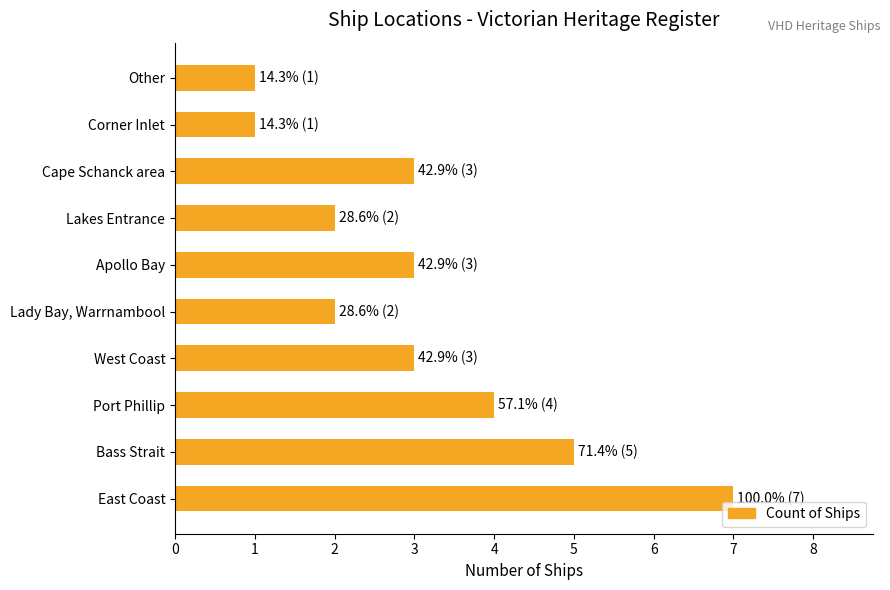

How many categories are shown in the chart?

10